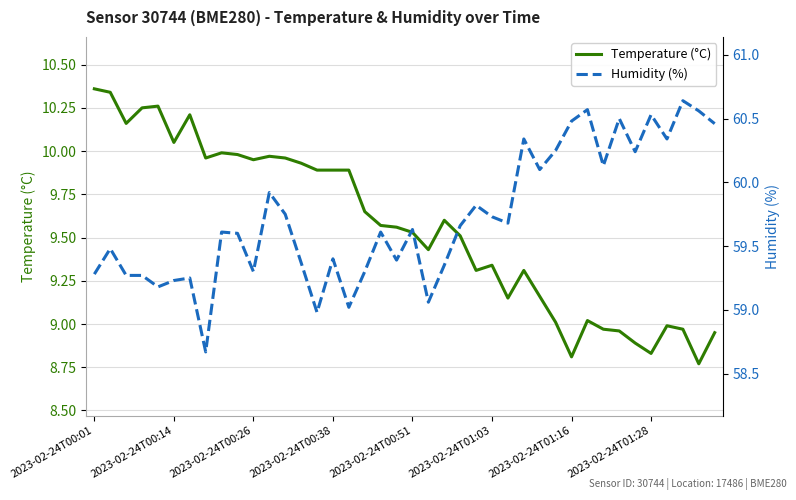

Which series has the largest total across all categories?

Humidity (%)